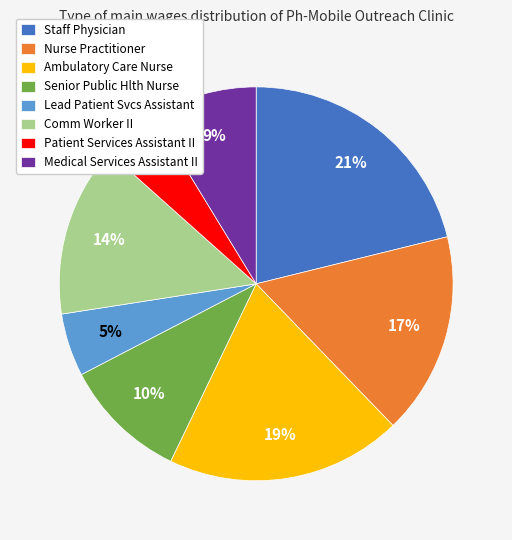

Is the sum of Senior Public Hlth Nurse and Staff Physician greater than half?

No